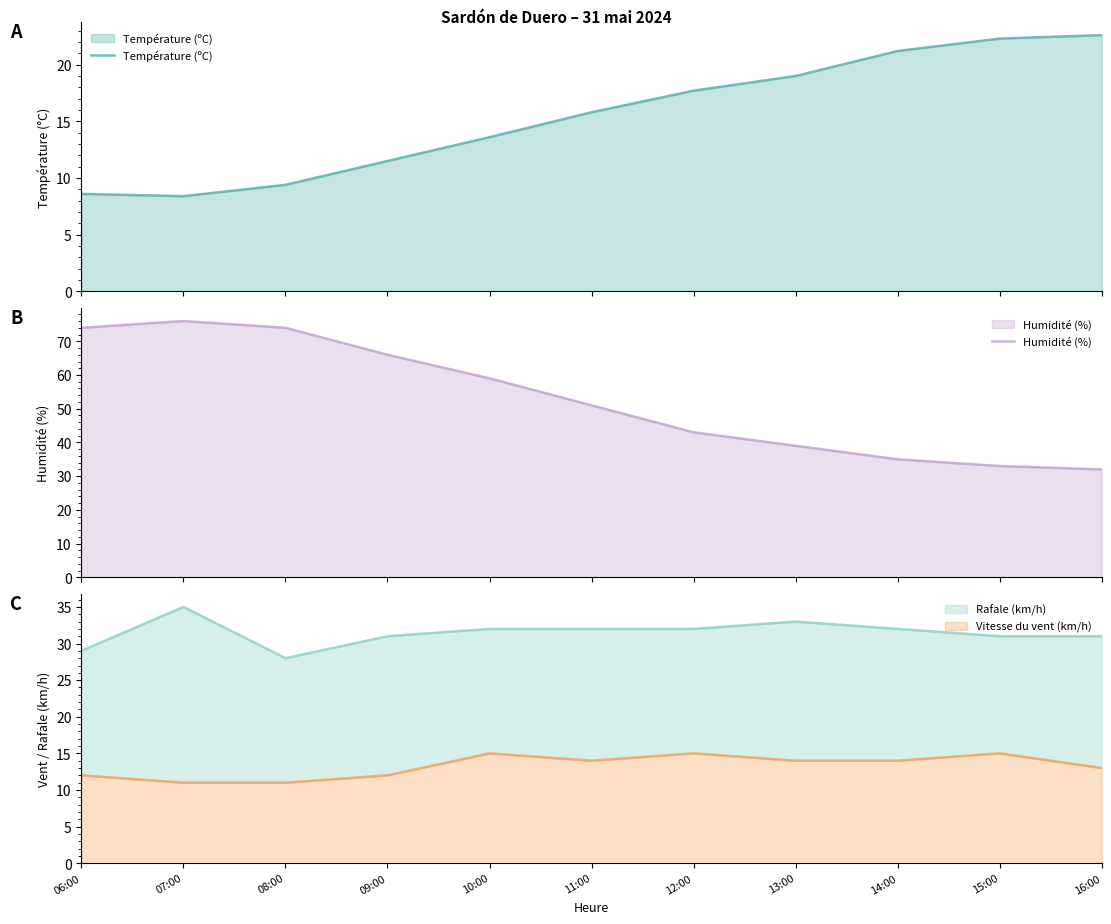

What is the sum of all Température (ºC) values?

170.1